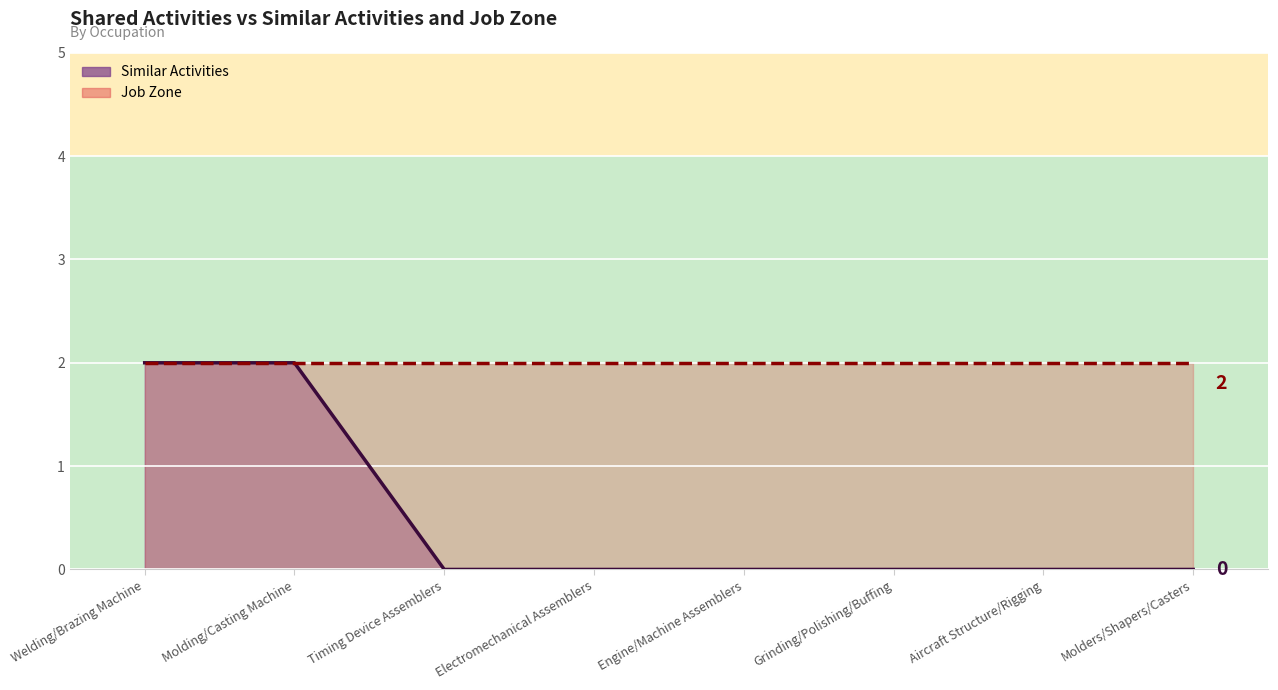

Between Timing Device Assemblers and Molders/Shapers/Casters, which series saw the biggest shift?

Similar Activities